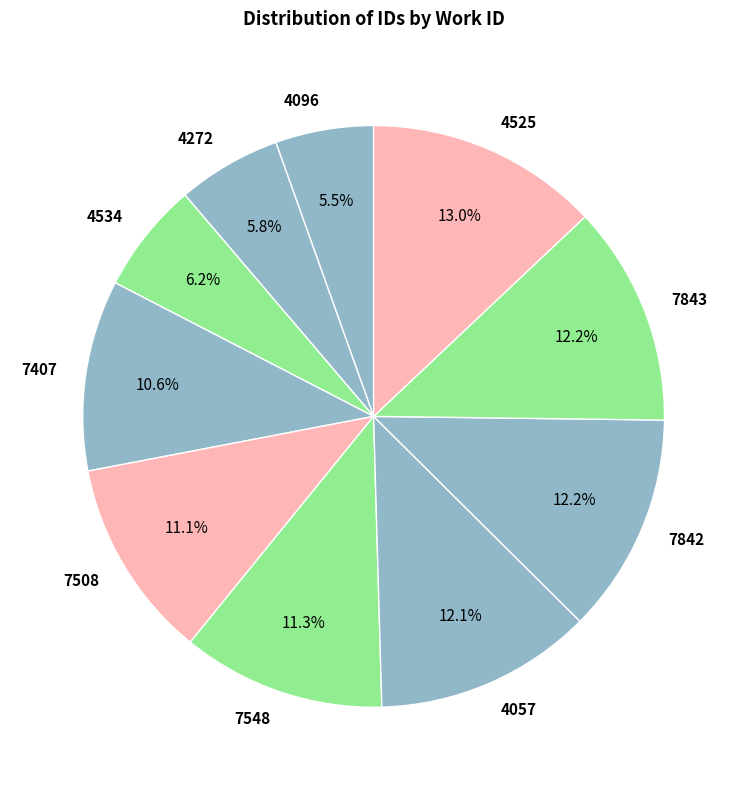

Which slice is the largest?

4525